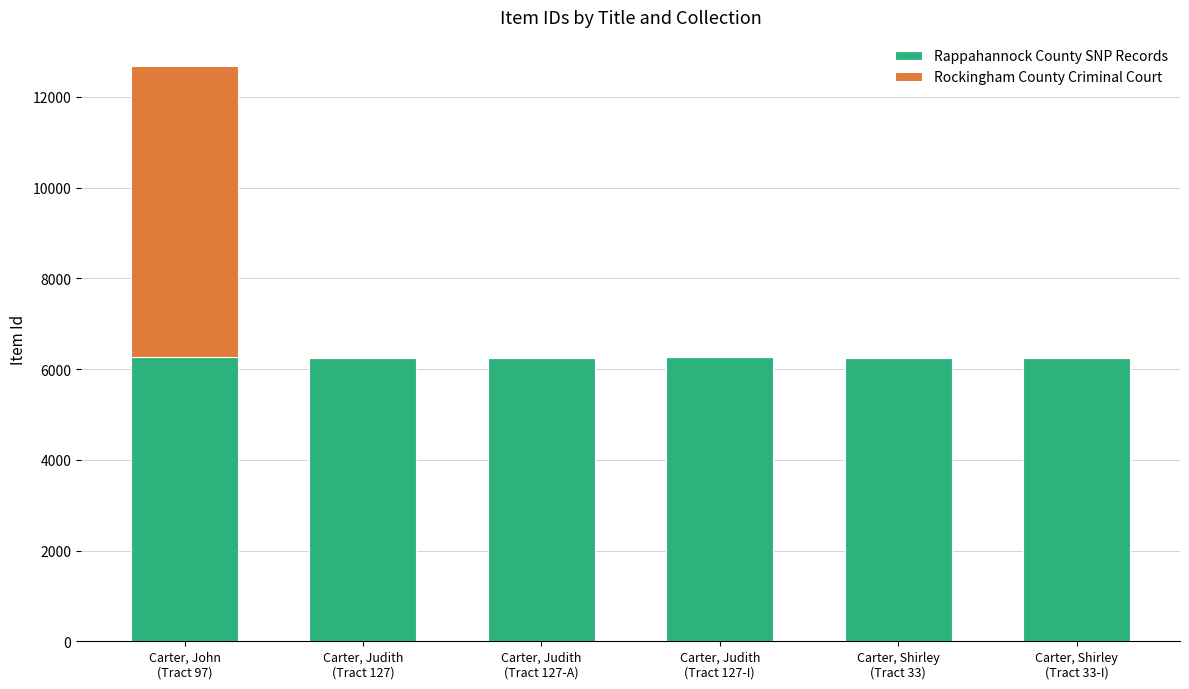

What is the maximum value for Rappahannock County SNP Records?

6257